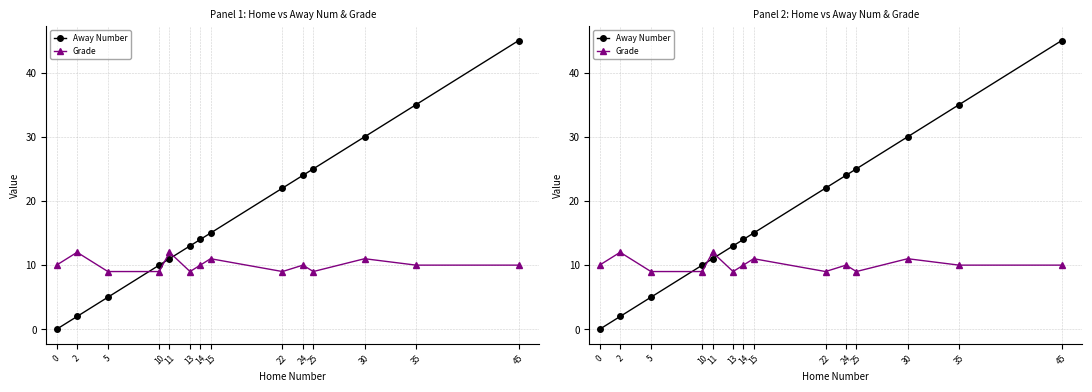

Read the Away Number value at 14, to the nearest 5.

15